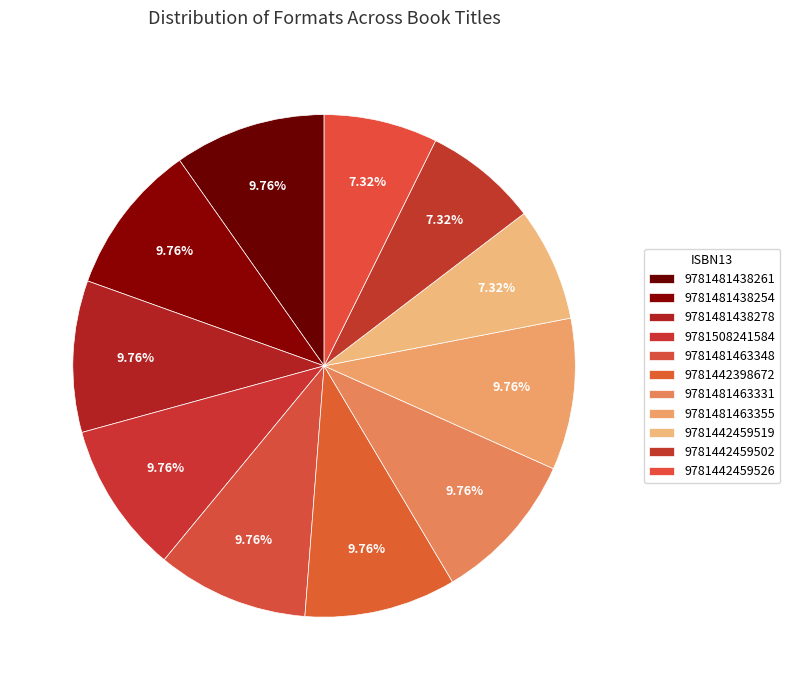

To the nearest percent, what is the difference between the largest and smallest slice percentages?

2%